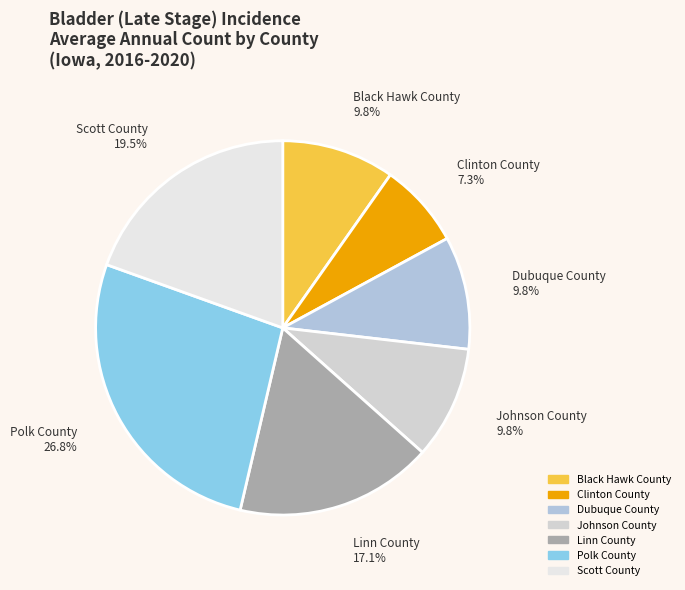

Combined, what portion of the pie is Scott County and Clinton County?

26.8%